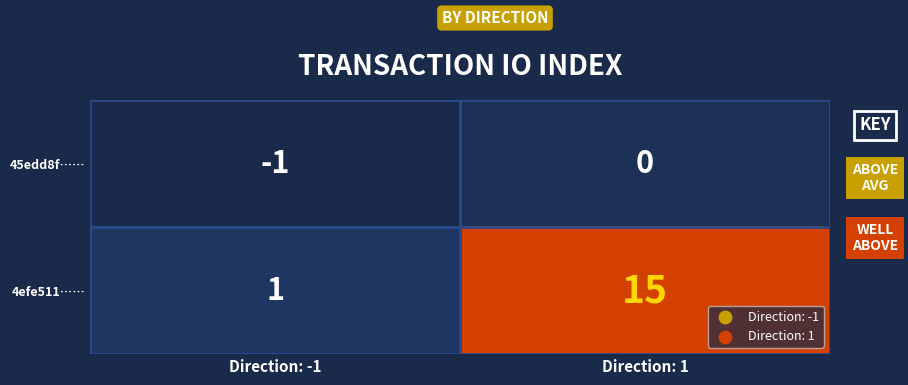

What is the difference between the 4efe511…… values at Direction: -1 and Direction: 1?

14